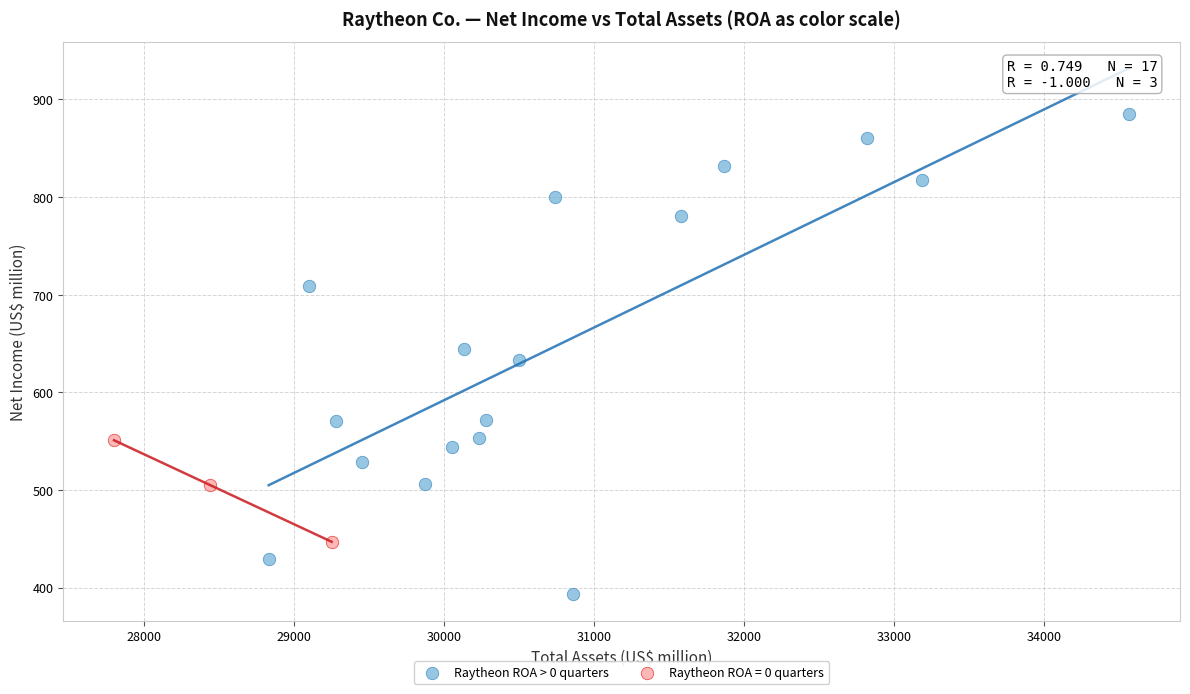

Which series has the widest spread of Y values?

Raytheon ROA > 0 quarters